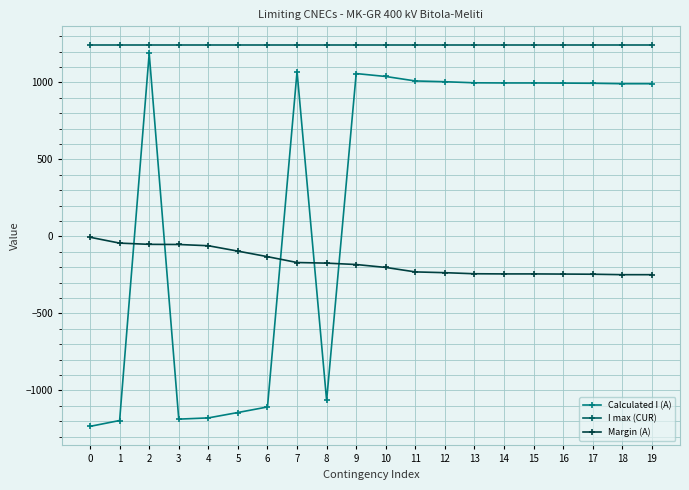

Rank the series by their maximum value, from highest to lowest.

I max (CUR), Calculated I (A), Margin (A)